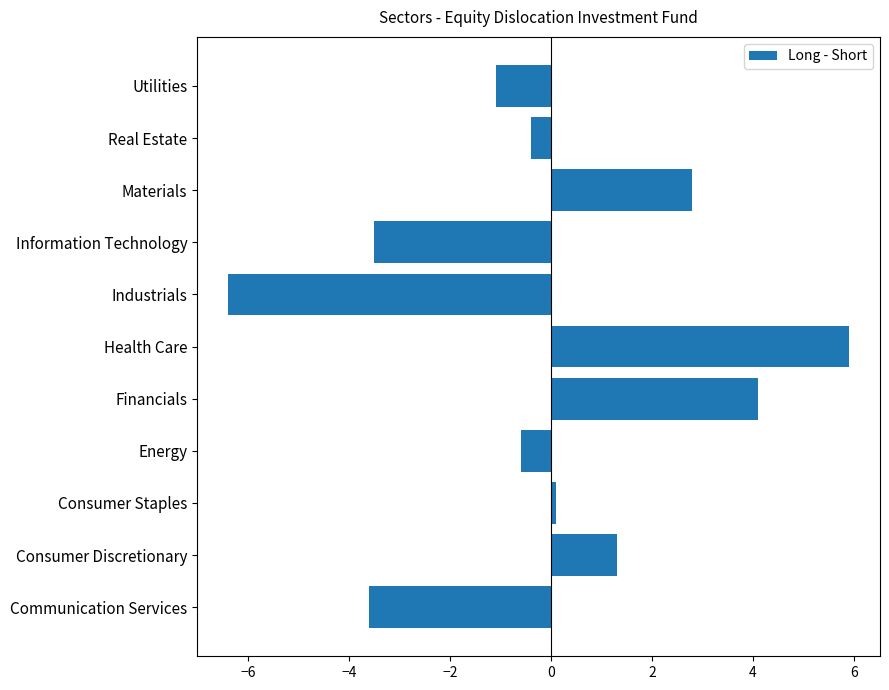

Reading bottom to top, list all the values displayed in this chart.

Communication Services=-3.6	Consumer Discretionary=1.3	Consumer Staples=0.1	Energy=-0.6	Financials=4.1	Health Care=5.9	Industrials=-6.4	Information Technology=-3.5	Materials=2.8	Real Estate=-0.4	Utilities=-1.1